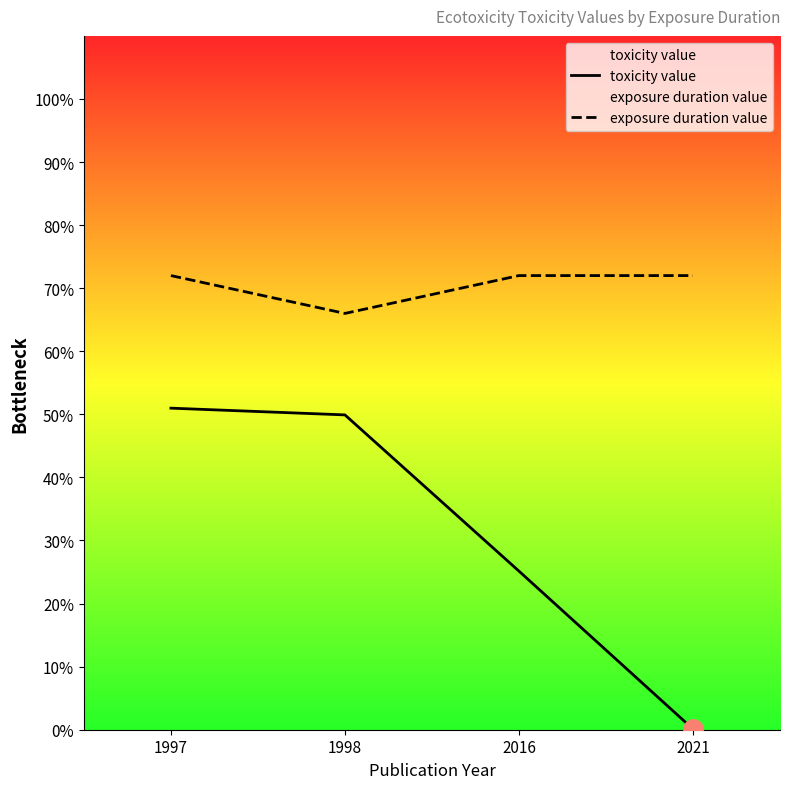

Reading left to right, what are all the values shown in this chart?

toxicity value: 51.0	49.9	25.1	0.1
exposure duration value: 72.0	66.0	72.0	72.0